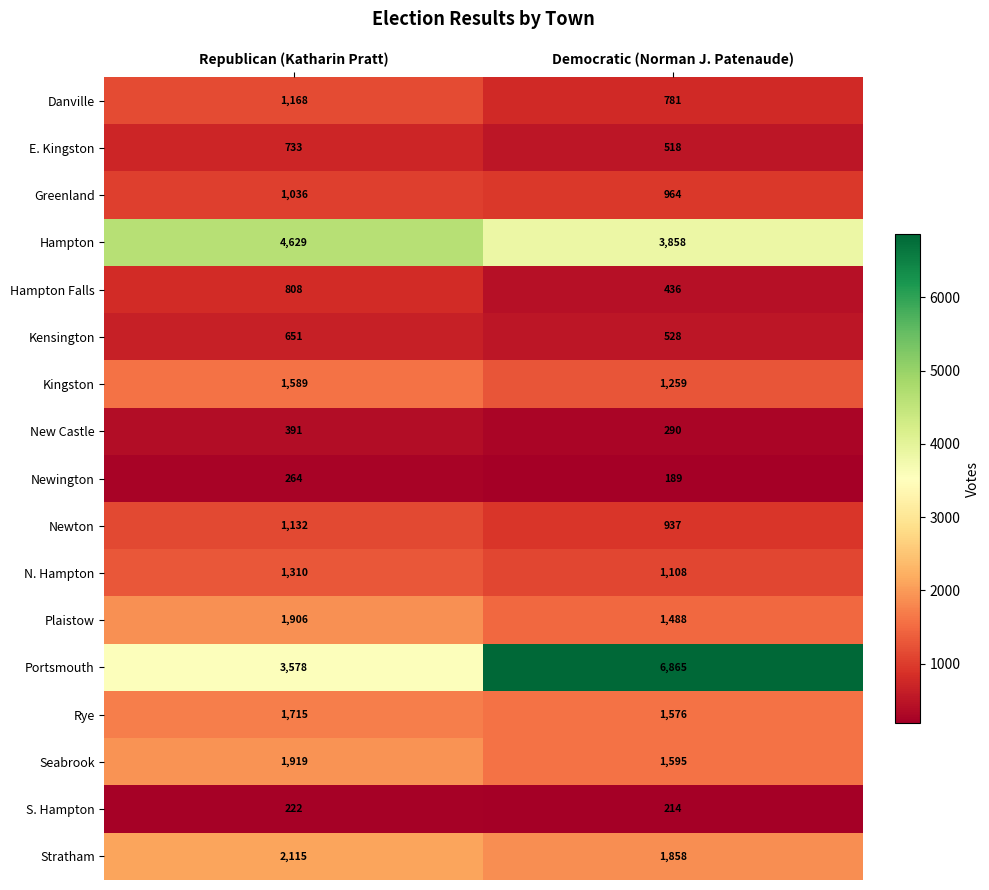

Between Republican (Katharin Pratt) and Democratic (Norman J. Patenaude), which series saw the biggest shift?

Portsmouth